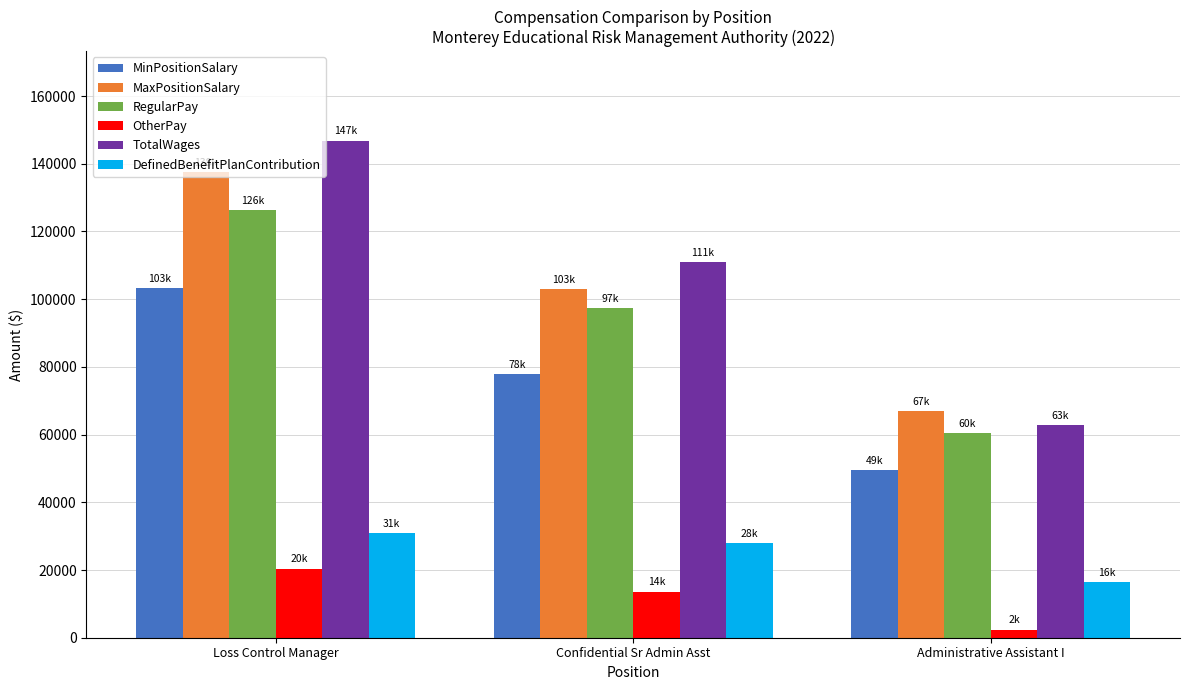

What is the maximum value for MinPositionSalary?

103326